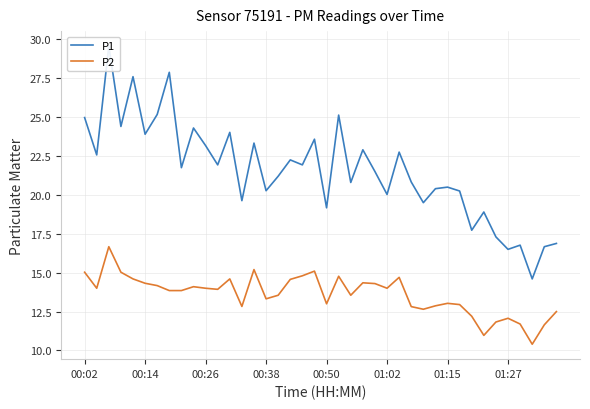

What is the maximum value for P2?

16.7